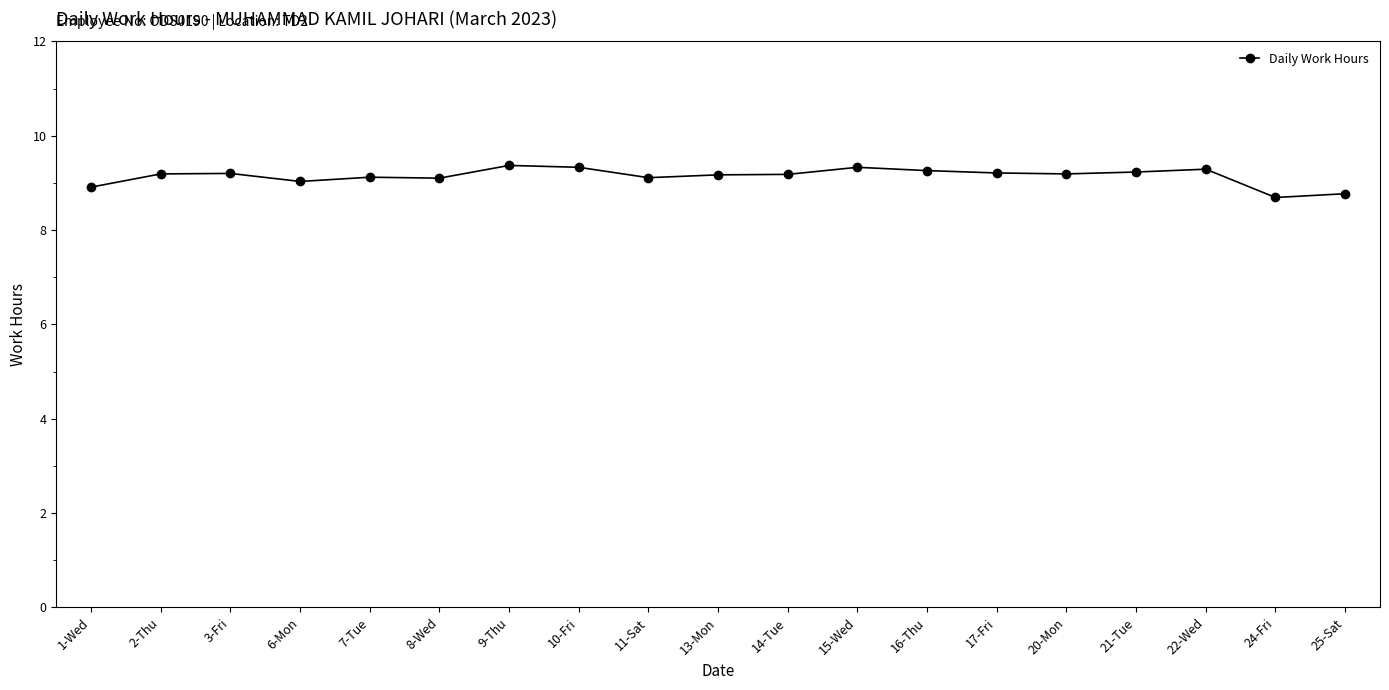

True or false: the data has more than 0 interior local peaks.

True